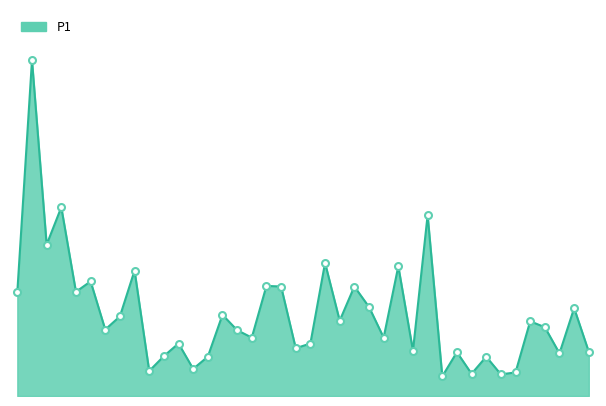

What is the average value?

4.2